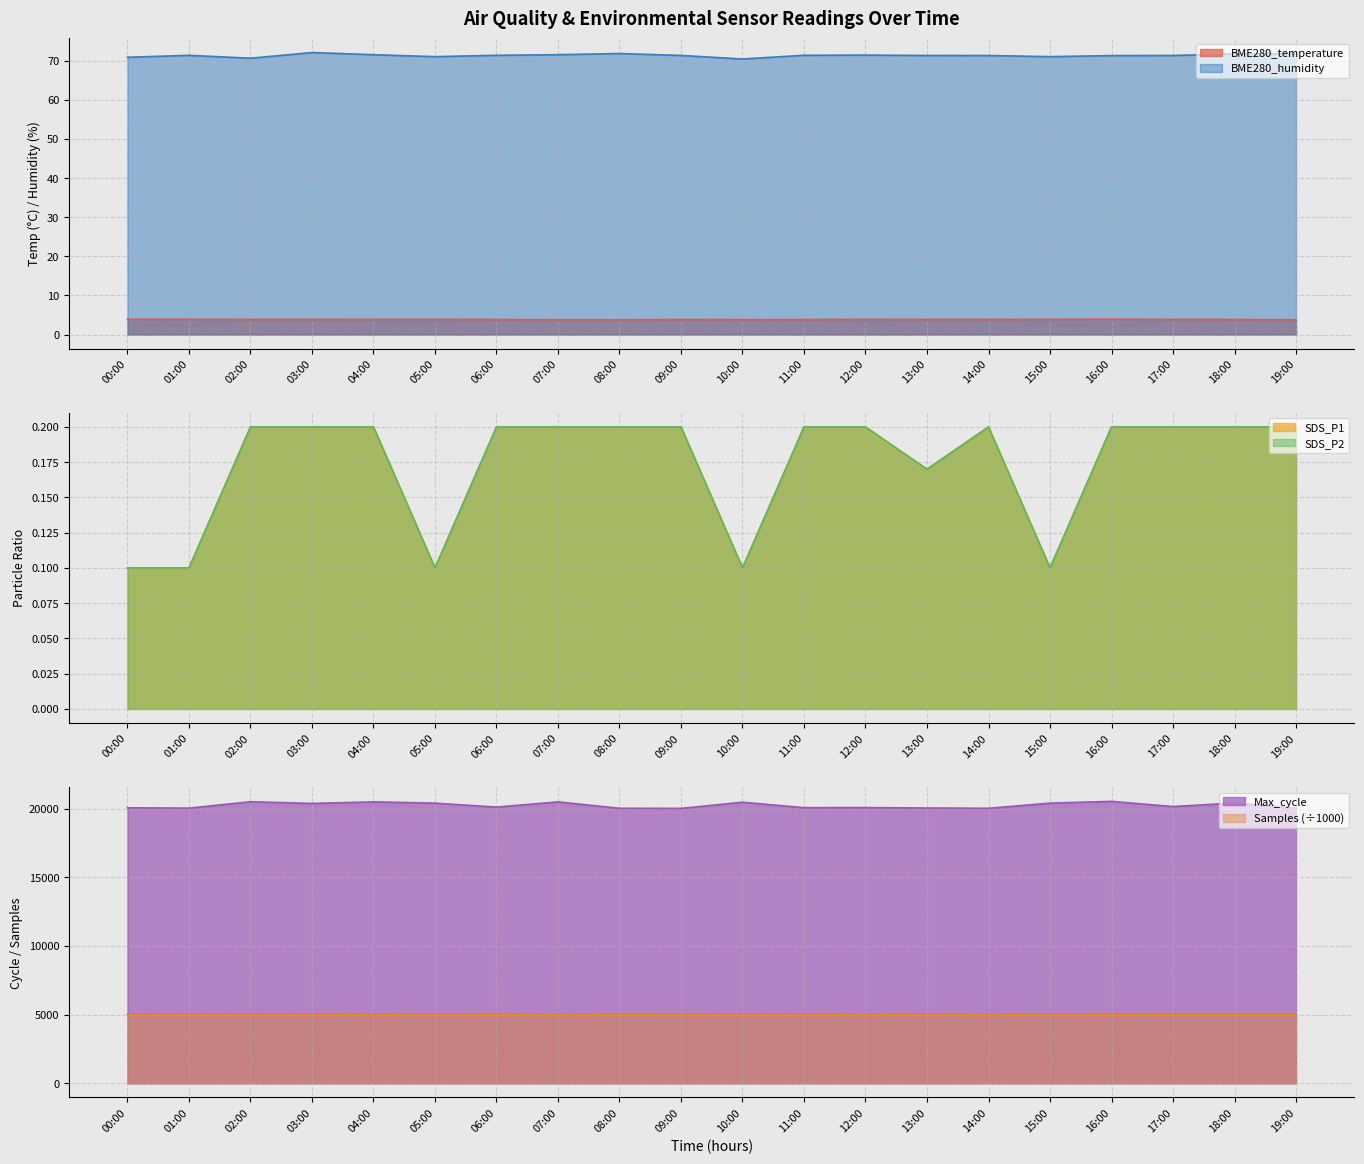

Is the value of Max_cycle_scaled at 10:00 greater than the value of BME280_humidity at 11:00?

Yes